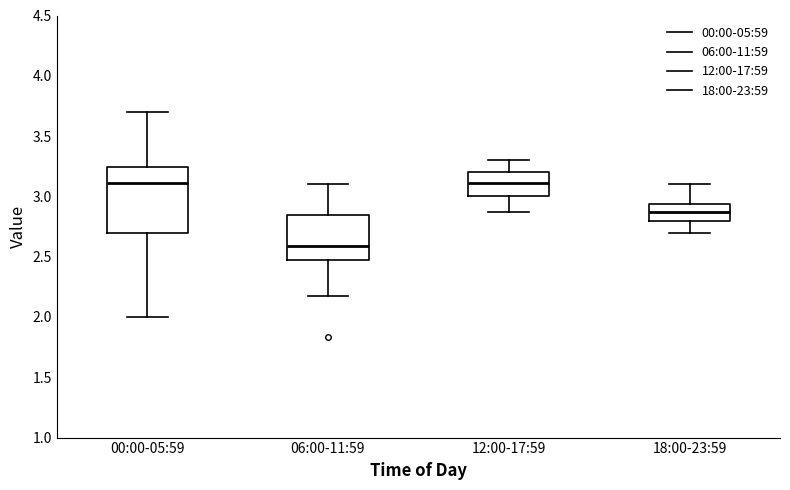

Reading left to right, transcribe this box plot: for each box, give where its median line is, the range the box spans, and where its two whiskers end, as read against the y-axis. The values are not printed on the chart, so give them approximately, as read against the axis.

00:00-05:59: median 3.10, box 2.70 to 3.25, whiskers 2.00 to 3.70
06:00-11:59: median 2.60, box 2.50 to 2.85, whiskers 2.15 to 3.10
12:00-17:59: median 3.10, box 3.00 to 3.20, whiskers 2.85 to 3.30
18:00-23:59: median 2.85, box 2.80 to 2.95, whiskers 2.70 to 3.10